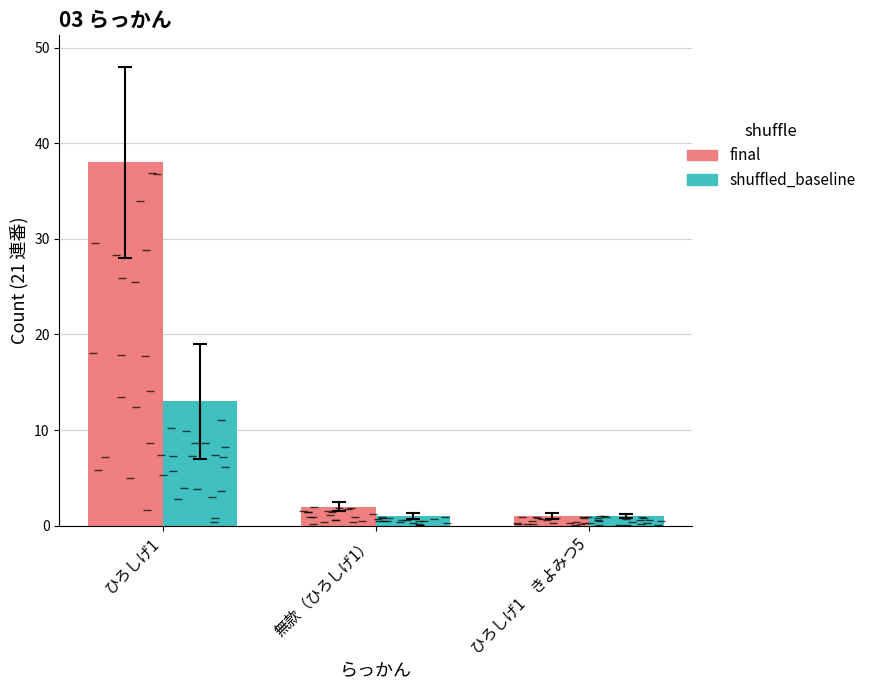

What is the difference between the highest and lowest values at ひろしげ1?

25